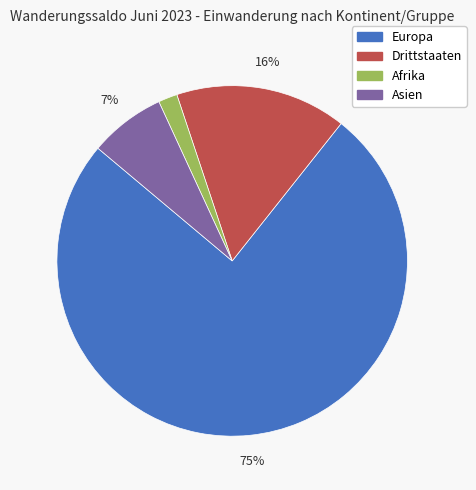

What is the ratio of the value at Afrika to the value at Asien?

0.3